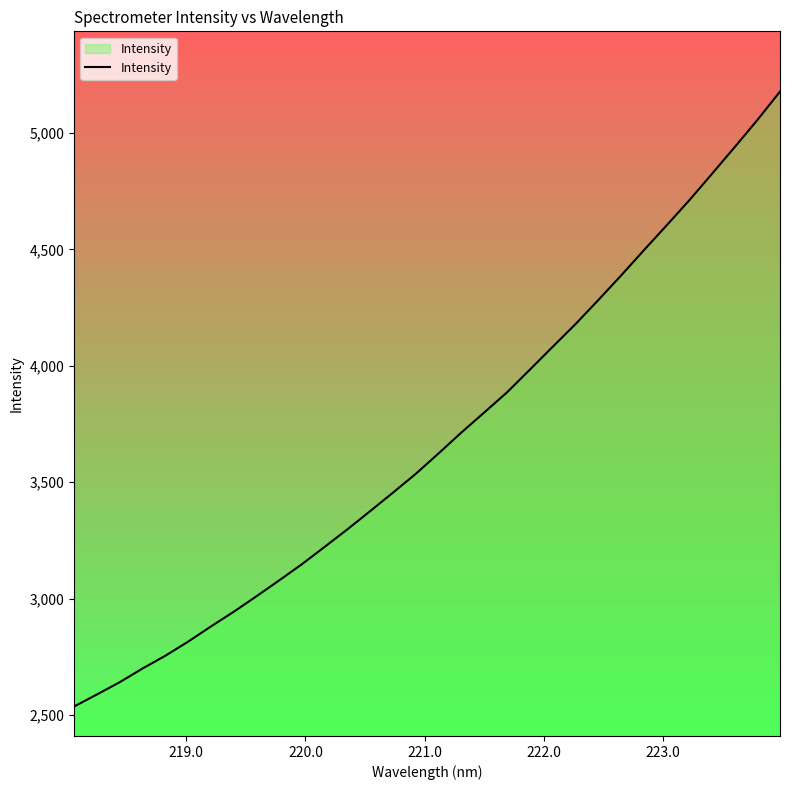

What is the difference between the maximum and minimum values?

2642.3